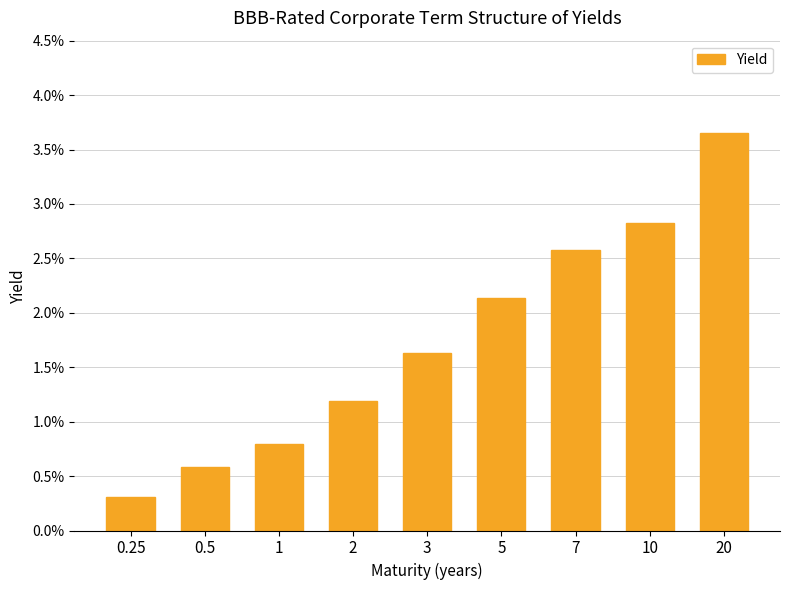

What is the label of the 4th bar from the right?

5